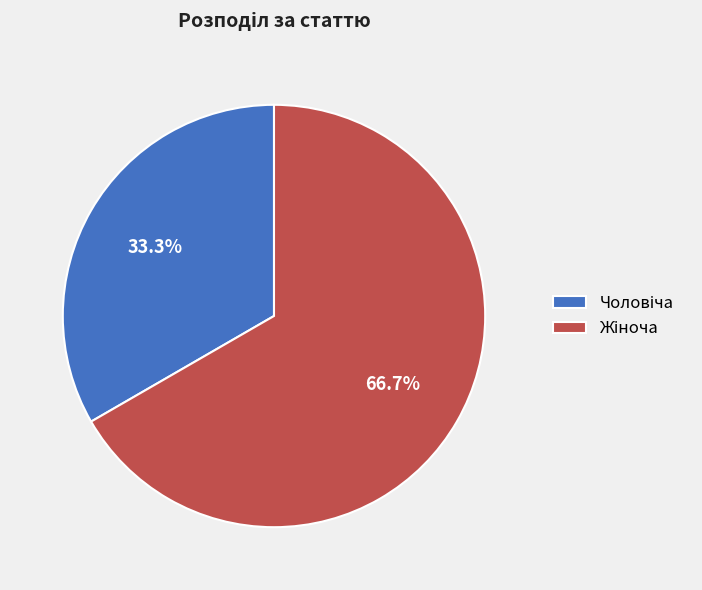

Does any single category account for the majority?

Yes